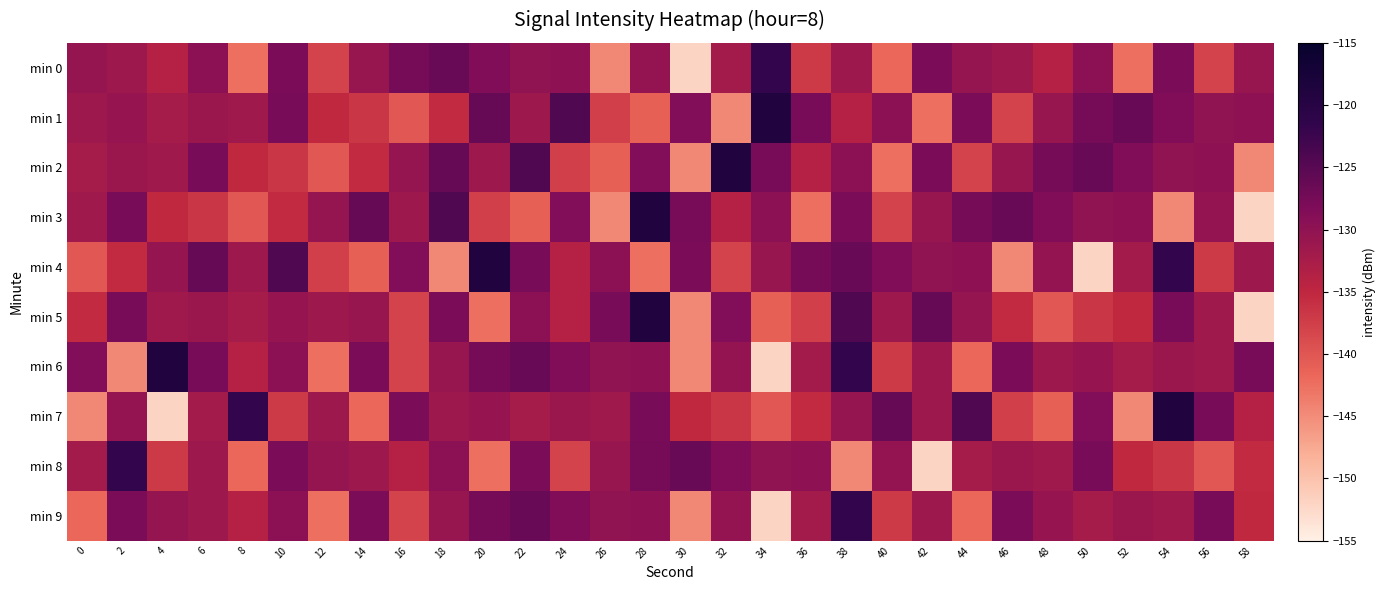

Reading left to right, what are all the values shown in this chart?

min 0: 0=-130.5	2=-131.3	4=-133.8	6=-129.6	8=-142.5	10=-127.9	12=-138.0	14=-130.8	16=-127.5	18=-126.3	20=-128.5	22=-130.1	24=-129.9	26=-144.6	28=-130.3	30=-152.0	32=-132.0	34=-121.6	36=-137.0	38=-131.3	40=-141.7	42=-128.0	44=-130.5	46=-131.3	48=-133.8	50=-129.6	52=-142.5	54=-127.9	56=-138.0	58=-130.8
min 1: 0=-131.3	2=-130.7	4=-132.2	6=-131.1	8=-131.8	10=-127.7	12=-135.2	14=-136.6	16=-140.0	18=-135.4	20=-126.2	22=-131.4	24=-124.3	26=-137.8	28=-141.0	30=-128.7	32=-144.6	34=-118.9	36=-127.8	38=-133.8	40=-129.6	42=-142.5	44=-127.9	46=-138.0	48=-130.8	50=-127.5	52=-126.3	54=-128.5	56=-130.1	58=-129.9
min 2: 0=-132.2	2=-131.1	4=-131.8	6=-127.7	8=-135.2	10=-136.6	12=-140.0	14=-135.4	16=-130.5	18=-126.2	20=-131.4	22=-124.3	24=-137.8	26=-141.0	28=-128.7	30=-144.6	32=-118.9	34=-127.8	36=-133.8	38=-129.6	40=-142.5	42=-127.9	44=-138.0	46=-130.8	48=-127.5	50=-126.3	52=-128.5	54=-130.1	56=-129.9	58=-144.6
min 3: 0=-131.8	2=-127.7	4=-135.2	6=-136.6	8=-140.0	10=-135.4	12=-130.5	14=-126.2	16=-131.4	18=-124.3	20=-137.8	22=-141.0	24=-128.7	26=-144.6	28=-118.9	30=-127.8	32=-133.8	34=-129.6	36=-142.5	38=-127.9	40=-138.0	42=-130.8	44=-127.5	46=-126.3	48=-128.5	50=-130.1	52=-129.9	54=-144.6	56=-130.3	58=-152.0
min 4: 0=-140.0	2=-135.4	4=-130.5	6=-126.2	8=-131.4	10=-124.3	12=-137.8	14=-141.0	16=-128.7	18=-144.6	20=-118.9	22=-127.8	24=-133.8	26=-129.6	28=-142.5	30=-127.9	32=-138.0	34=-130.8	36=-127.5	38=-126.3	40=-128.5	42=-130.1	44=-129.9	46=-144.6	48=-130.3	50=-152.0	52=-132.0	54=-121.6	56=-137.0	58=-131.3
min 5: 0=-135.4	2=-127.7	4=-131.8	6=-131.1	8=-132.2	10=-130.7	12=-131.3	14=-130.8	16=-138.0	18=-127.9	20=-142.5	22=-129.6	24=-133.8	26=-127.8	28=-118.9	30=-144.6	32=-128.7	34=-141.0	36=-137.8	38=-124.3	40=-131.4	42=-126.2	44=-130.5	46=-135.4	48=-140.0	50=-136.6	52=-135.2	54=-127.7	56=-131.8	58=-152.0
min 6: 0=-128.7	2=-144.6	4=-118.9	6=-127.8	8=-133.8	10=-129.6	12=-142.5	14=-127.9	16=-138.0	18=-130.8	20=-127.5	22=-126.3	24=-128.5	26=-130.1	28=-129.9	30=-144.6	32=-130.3	34=-152.0	36=-132.0	38=-121.6	40=-137.0	42=-131.3	44=-141.7	46=-128.0	48=-131.3	50=-130.7	52=-132.2	54=-131.1	56=-131.8	58=-127.7
min 7: 0=-144.6	2=-130.3	4=-152.0	6=-132.0	8=-121.6	10=-137.0	12=-131.3	14=-141.7	16=-128.0	18=-131.3	20=-130.7	22=-132.2	24=-131.1	26=-131.8	28=-127.7	30=-135.2	32=-136.6	34=-140.0	36=-135.4	38=-130.5	40=-126.2	42=-131.4	44=-124.3	46=-137.8	48=-141.0	50=-128.7	52=-144.6	54=-118.9	56=-127.8	58=-133.8
min 8: 0=-132.0	2=-121.6	4=-137.0	6=-131.3	8=-141.7	10=-128.0	12=-130.5	14=-131.3	16=-133.8	18=-129.6	20=-142.5	22=-127.9	24=-138.0	26=-130.8	28=-127.5	30=-126.3	32=-128.5	34=-130.1	36=-129.9	38=-144.6	40=-130.3	42=-152.0	44=-132.2	46=-131.1	48=-131.8	50=-127.7	52=-135.2	54=-136.6	56=-140.0	58=-135.4
min 9: 0=-141.7	2=-128.0	4=-130.5	6=-131.3	8=-133.8	10=-129.6	12=-142.5	14=-127.9	16=-138.0	18=-130.8	20=-127.5	22=-126.3	24=-128.5	26=-130.1	28=-129.9	30=-144.6	32=-130.3	34=-152.0	36=-132.0	38=-121.6	40=-137.0	42=-131.3	44=-141.7	46=-128.0	48=-130.7	50=-132.2	52=-131.1	54=-131.8	56=-127.7	58=-135.2